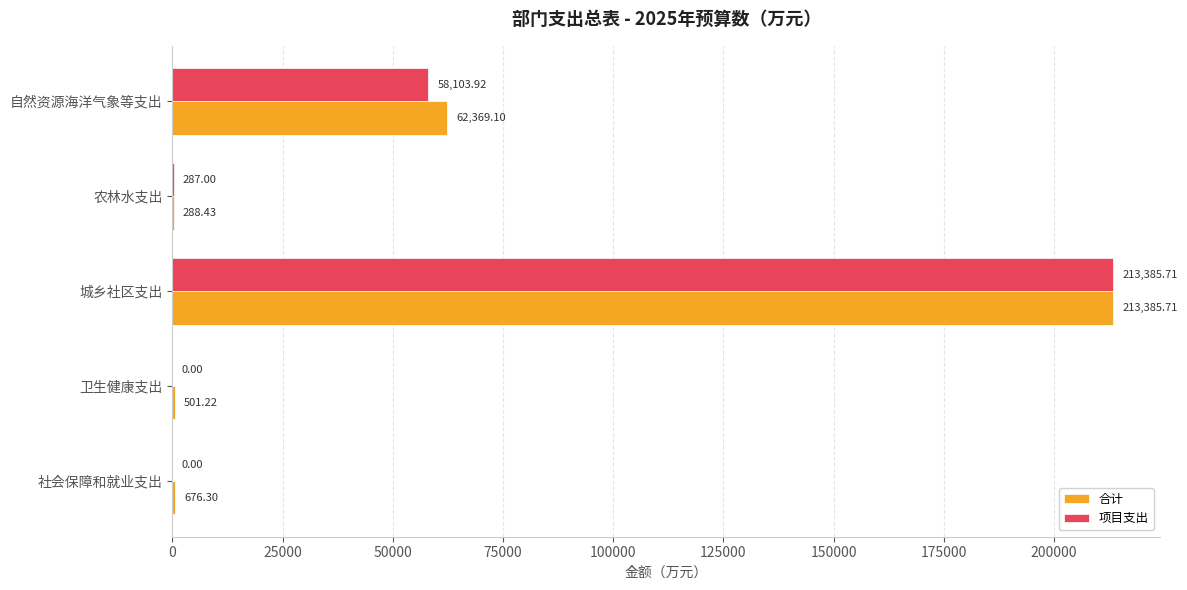

What is the sum of the 合计 values at 卫生健康支出 and 社会保障和就业支出?

1177.5